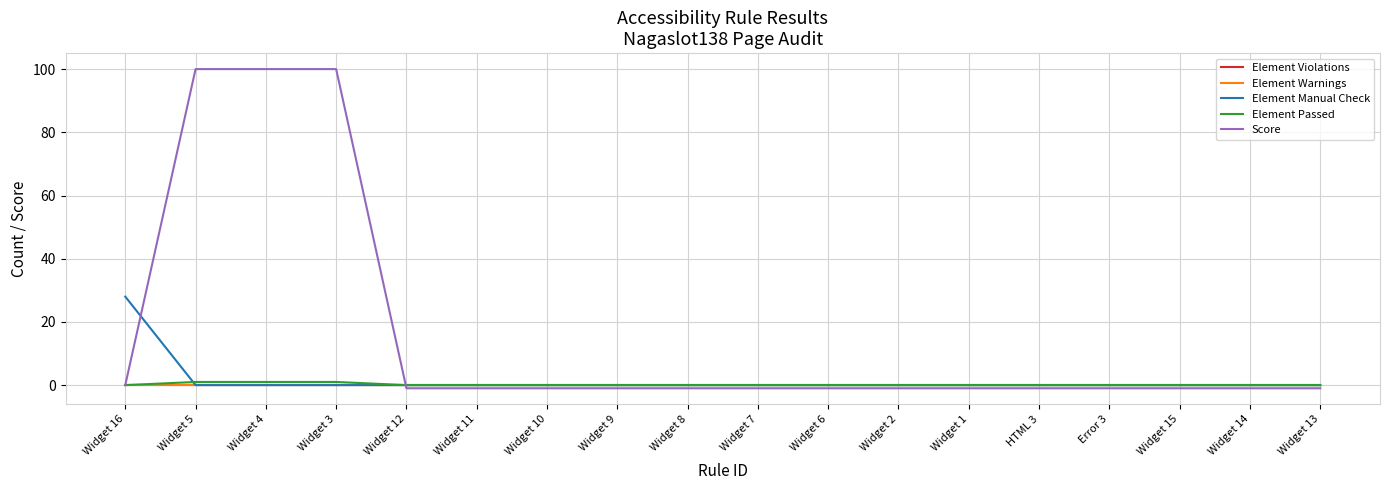

Does the chart display data point markers on the line(s)?

No